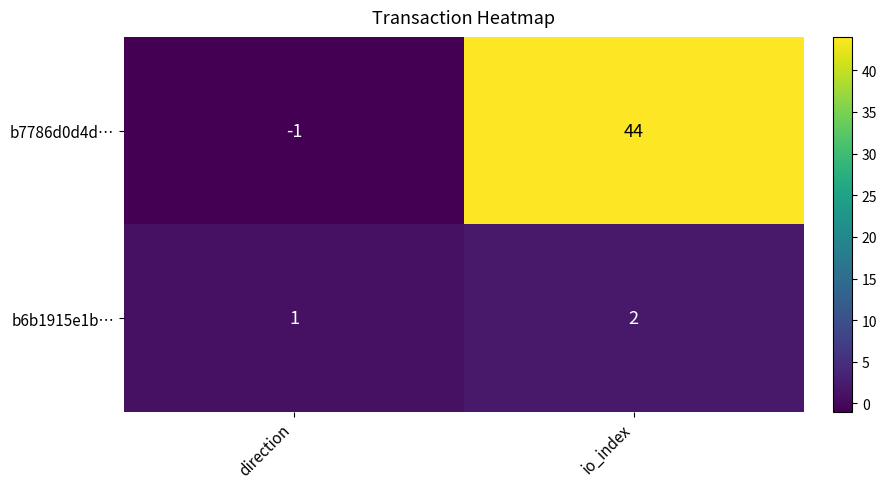

What is the sum of the b6b1915e1b… values at direction and io_index?

3